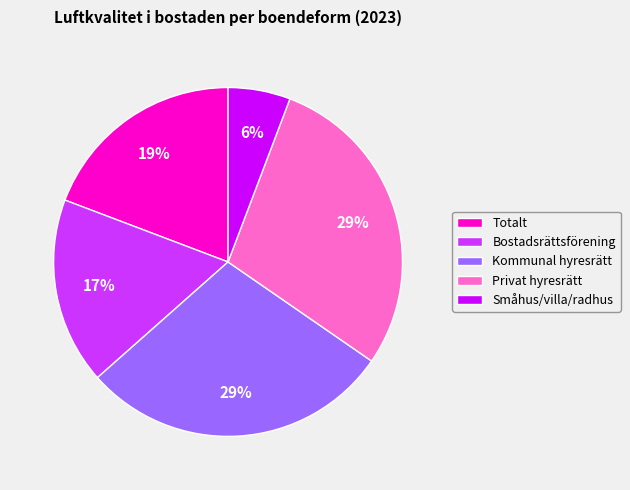

What is the smallest slice in the pie chart?

Småhus/villa/radhus